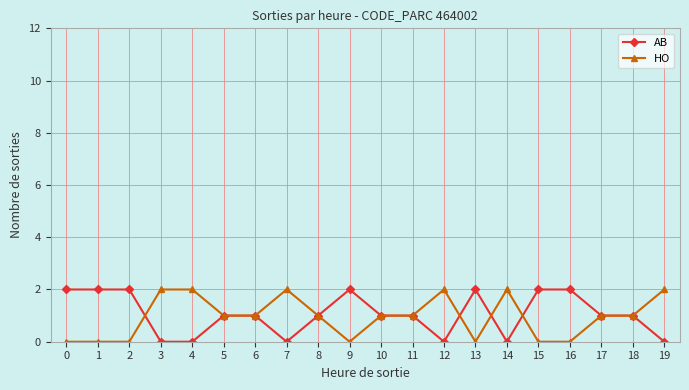

At which label does HO first exceed 1?

3